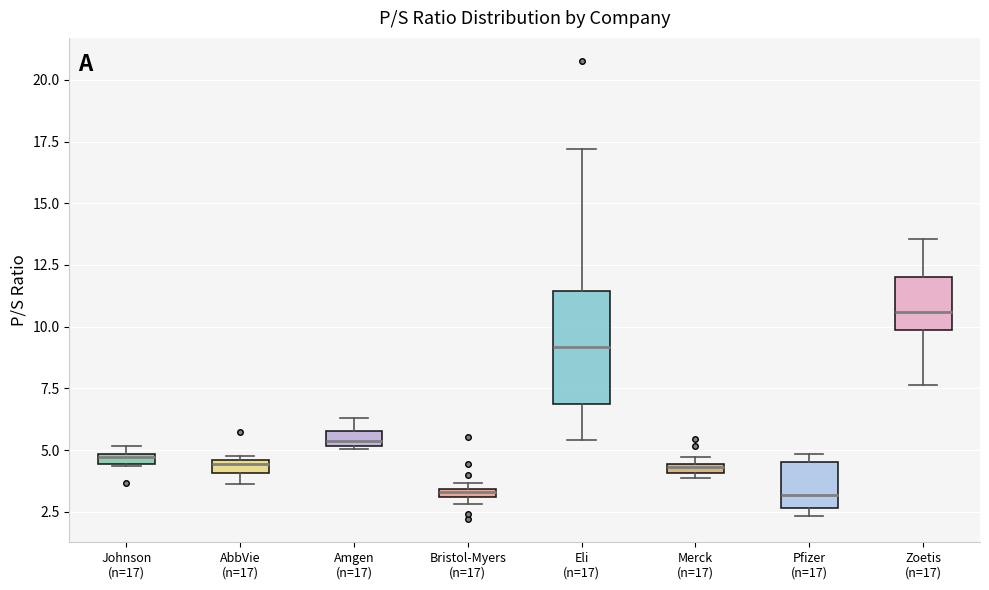

Which box is the tallest, from its lower edge to its upper edge?

Eli (n=17)